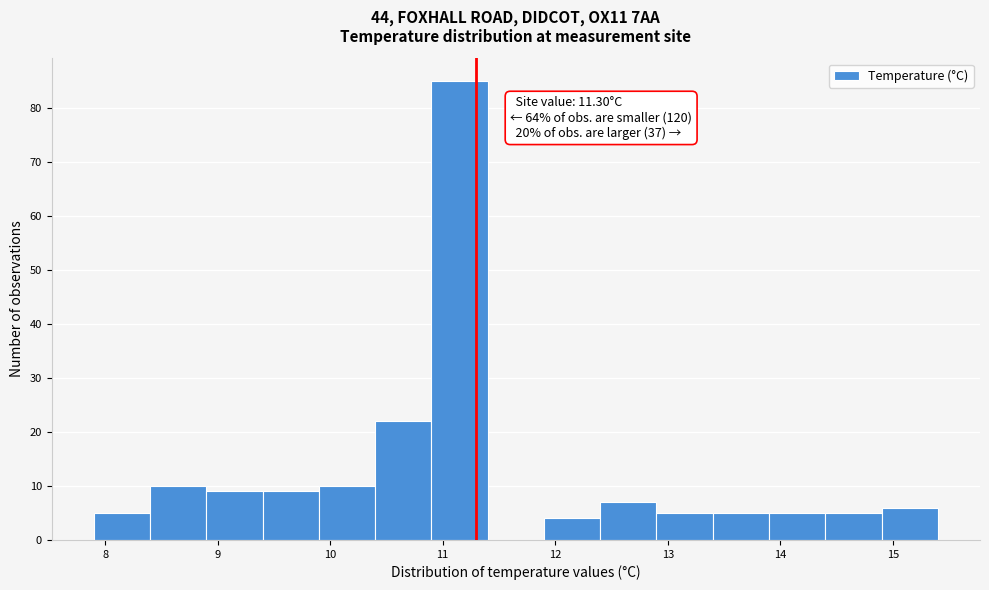

Which range on the x-axis has the tallest bar?

10.9 to 11.4